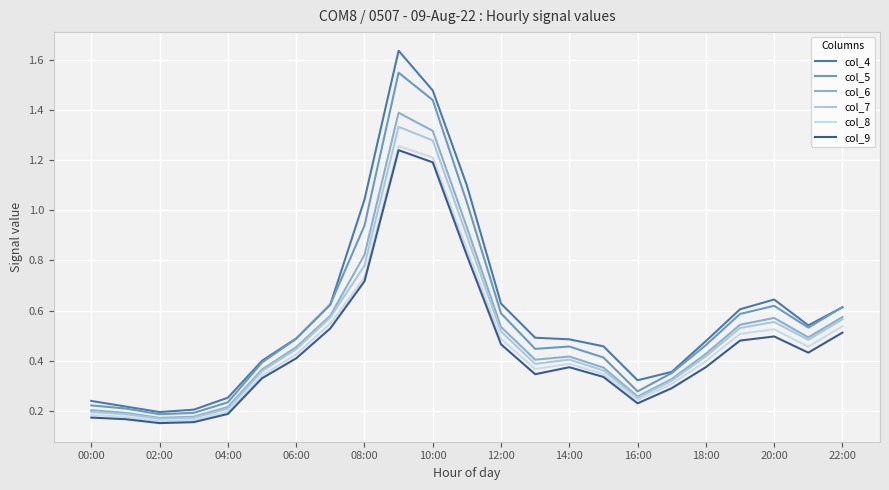

How many lines are shown in the chart?

6